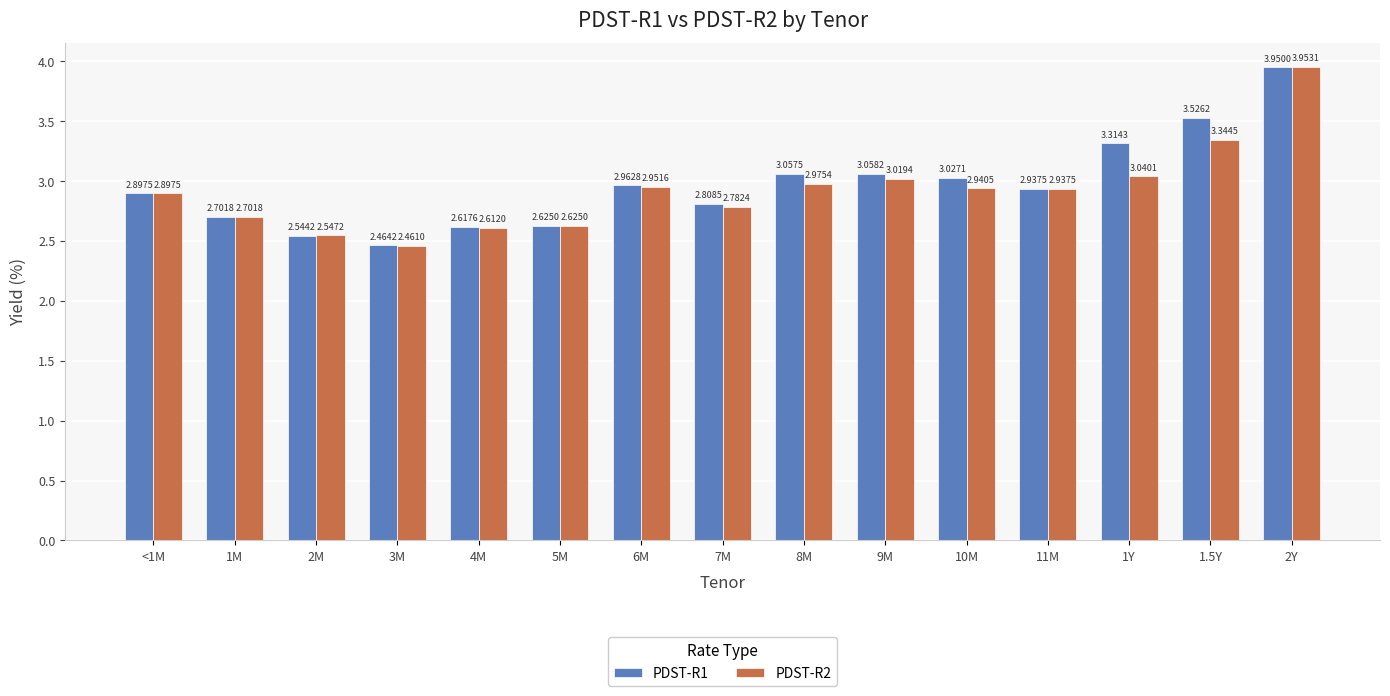

What is the label of the 3rd bar from the left?

2M